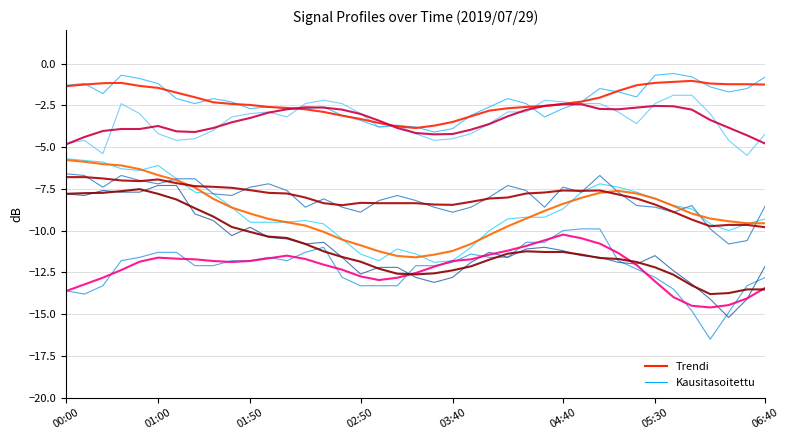

Is this an area chart (filled region under the line)?

No